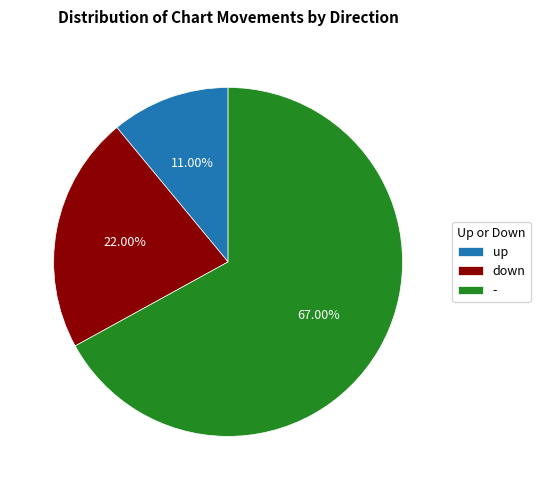

What is the smallest slice in the pie chart?

up